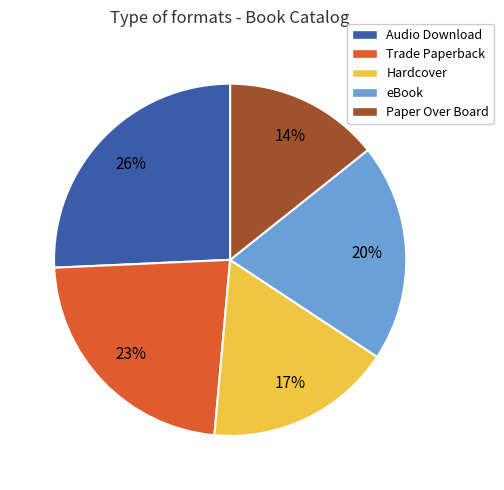

Is it true that Hardcover is 5% of the pie?

False